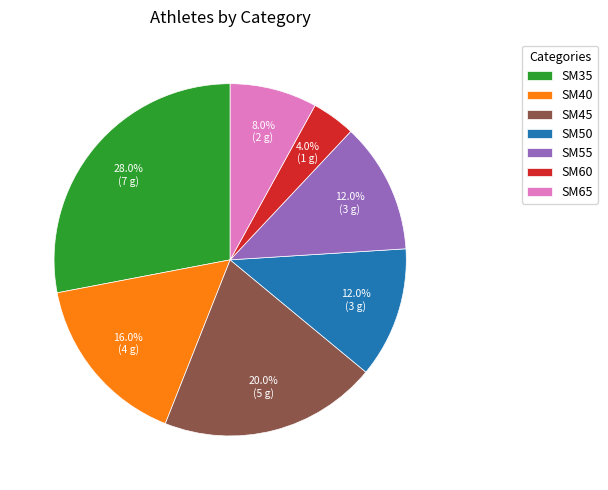

The SM55 slice represents 12% of the pie. True or false?

True